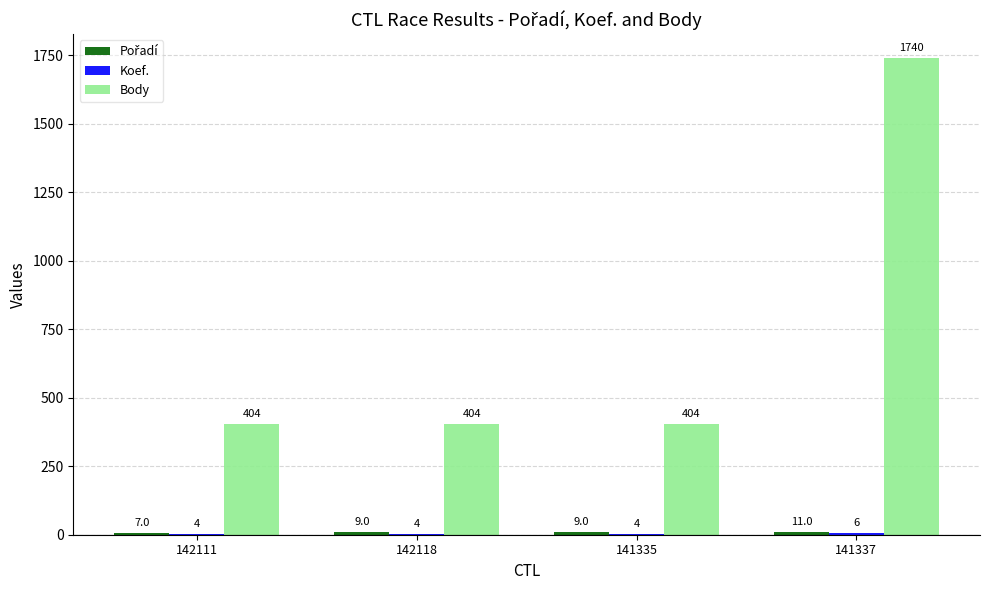

Which series has the widest spread of values?

Body